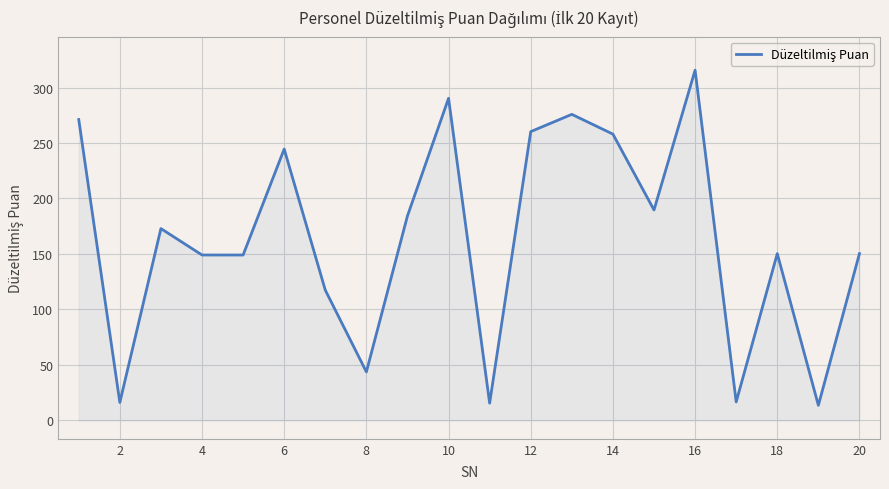

What is the sum of all values?

3284.1